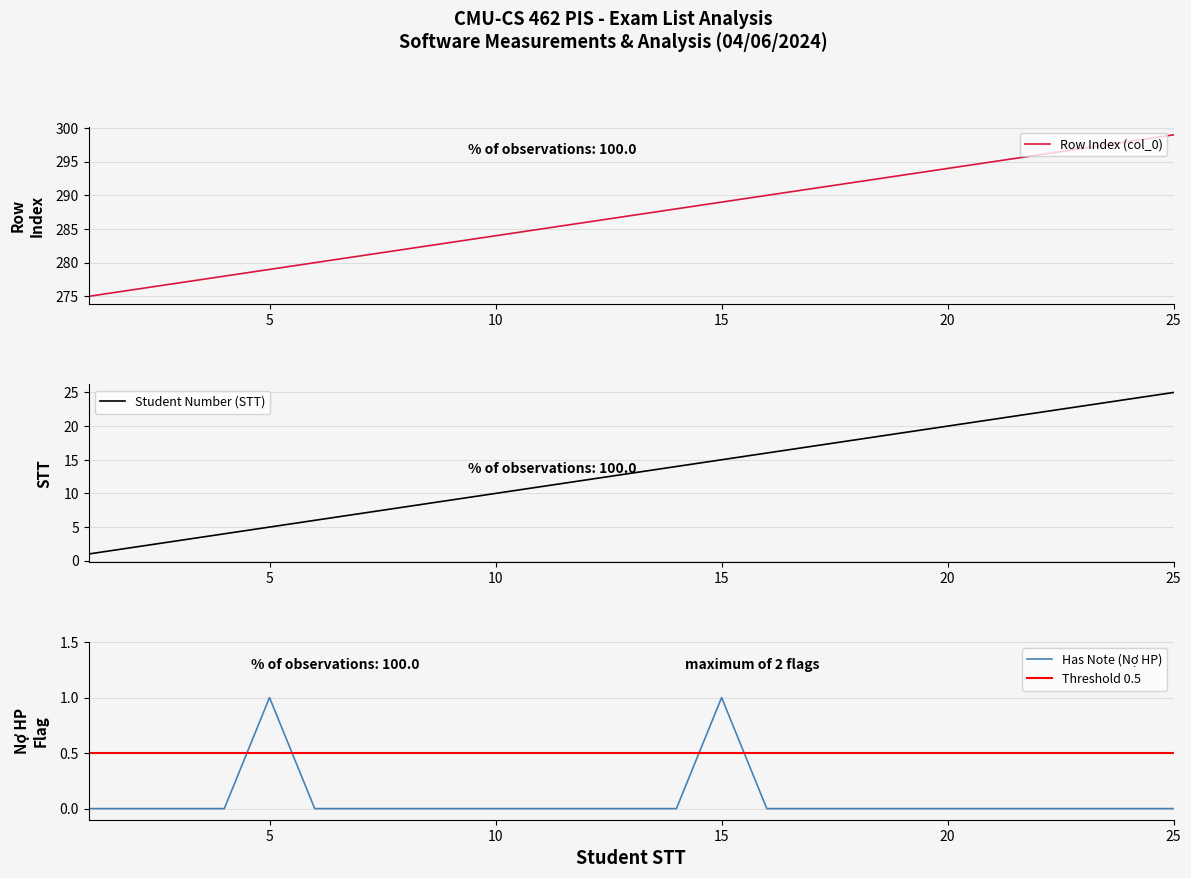

Which series has the largest range (max minus min)?

Student Number (STT)